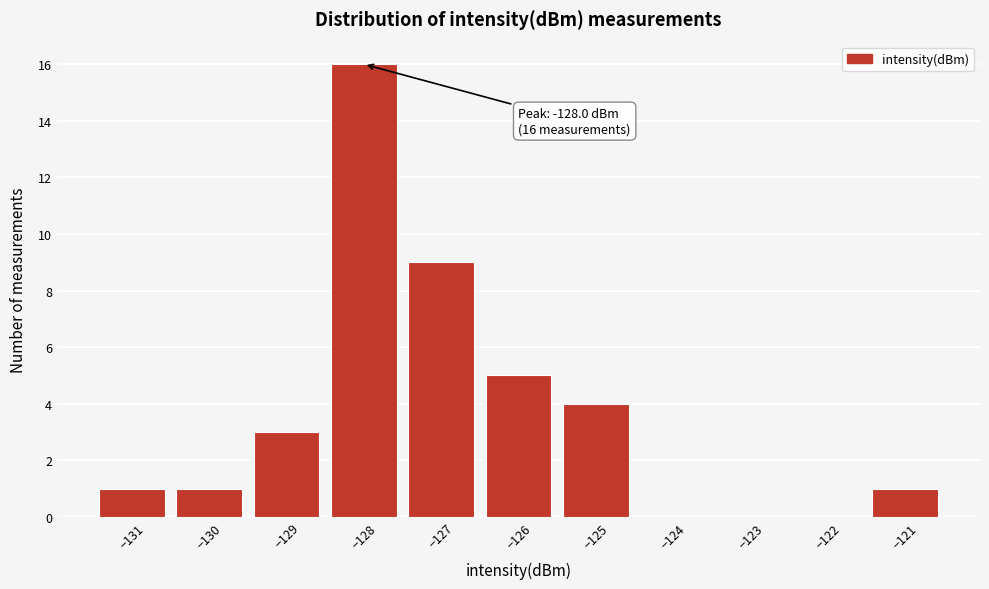

Which range on the x-axis has the tallest bar?

-128.5 to -127.5